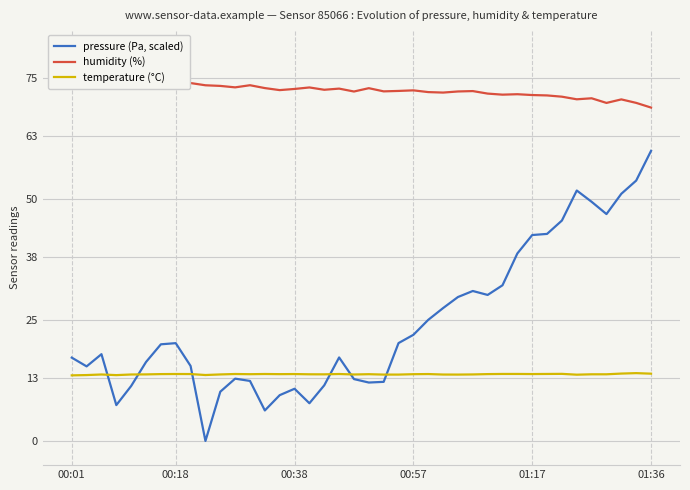

True or false: humidity (%) and temperature (°C) cross at least once.

False